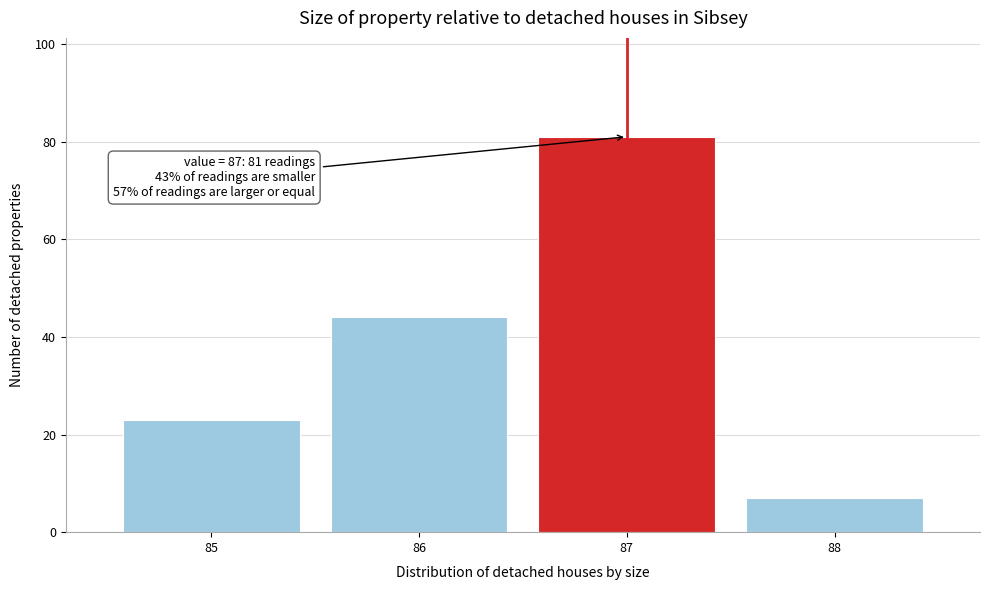

Reading right to left, list all the values displayed in this chart.

7	81	44	23